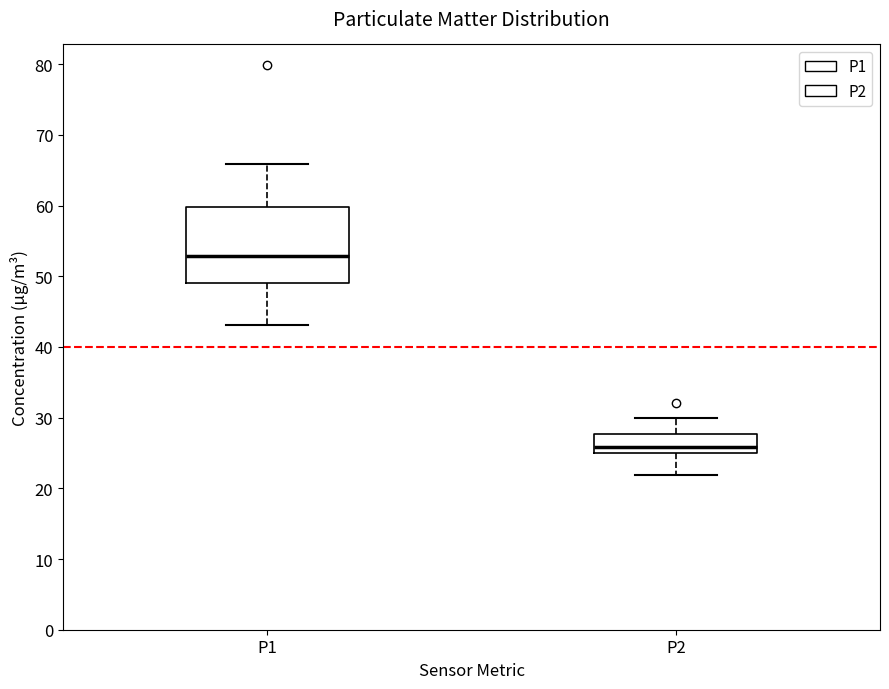

Which box is the tallest, from its lower edge to its upper edge?

P1